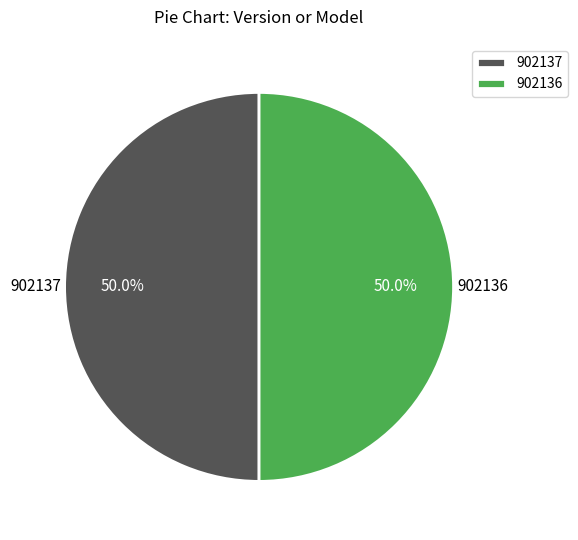

What is the ratio of the value at 902136 to the value at 902137?

1.0